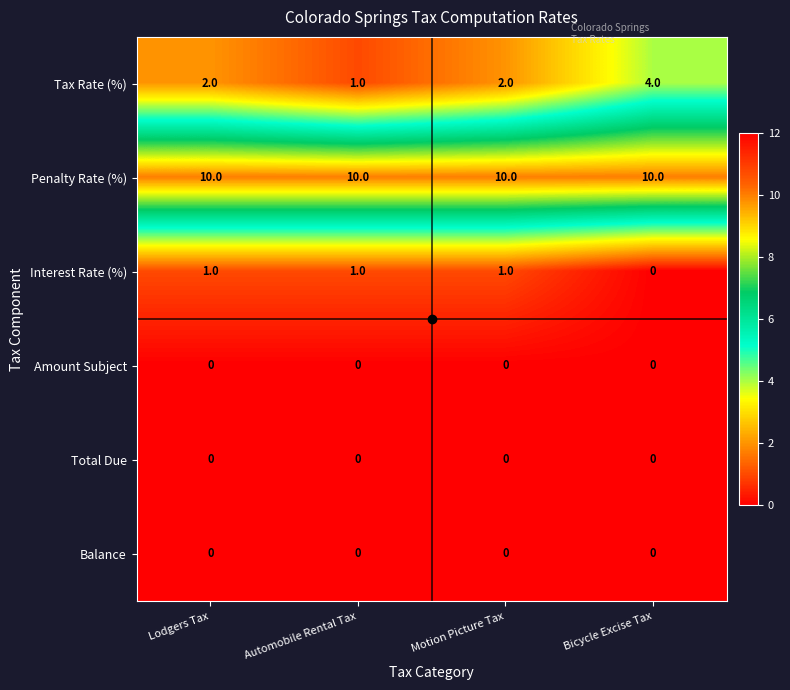

Is it true that Total Due equals 0 at Bicycle Excise Tax?

True